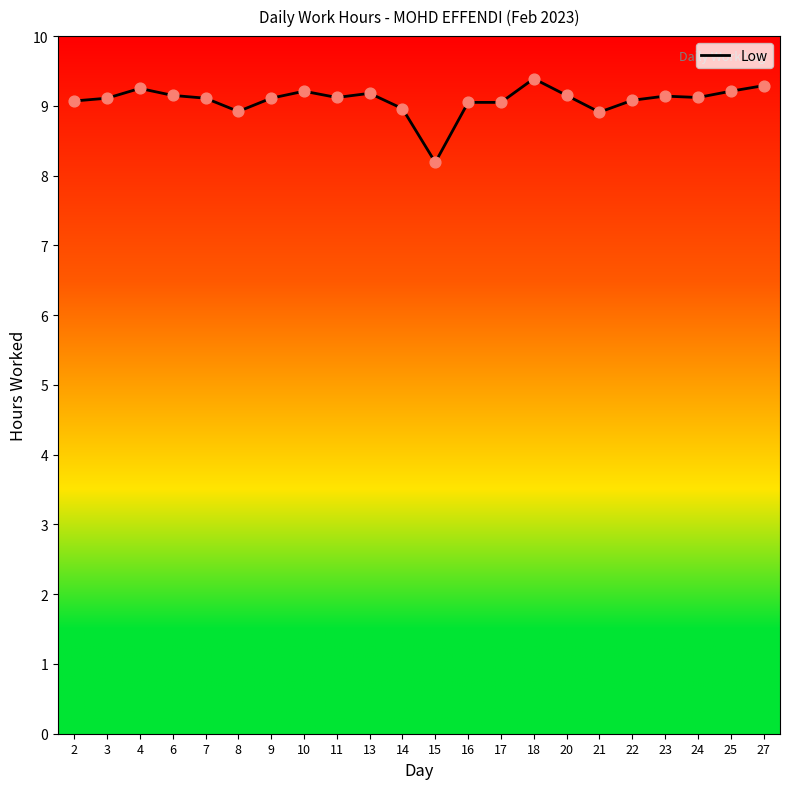

What is the ratio of the value at 15 to the value at 11?

0.9